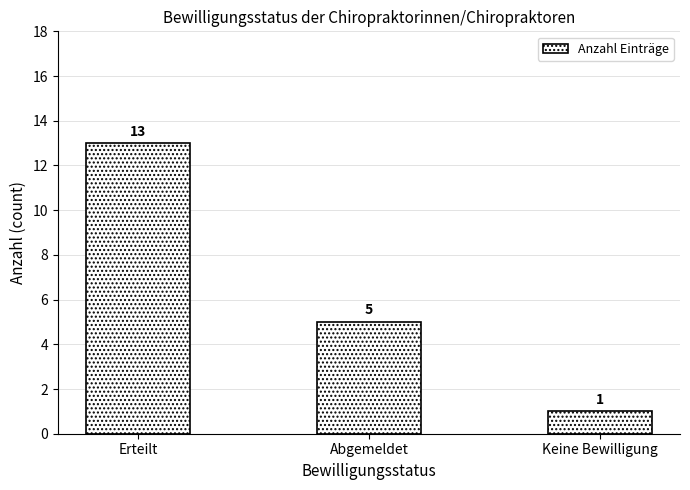

How many bars are there in total?

3